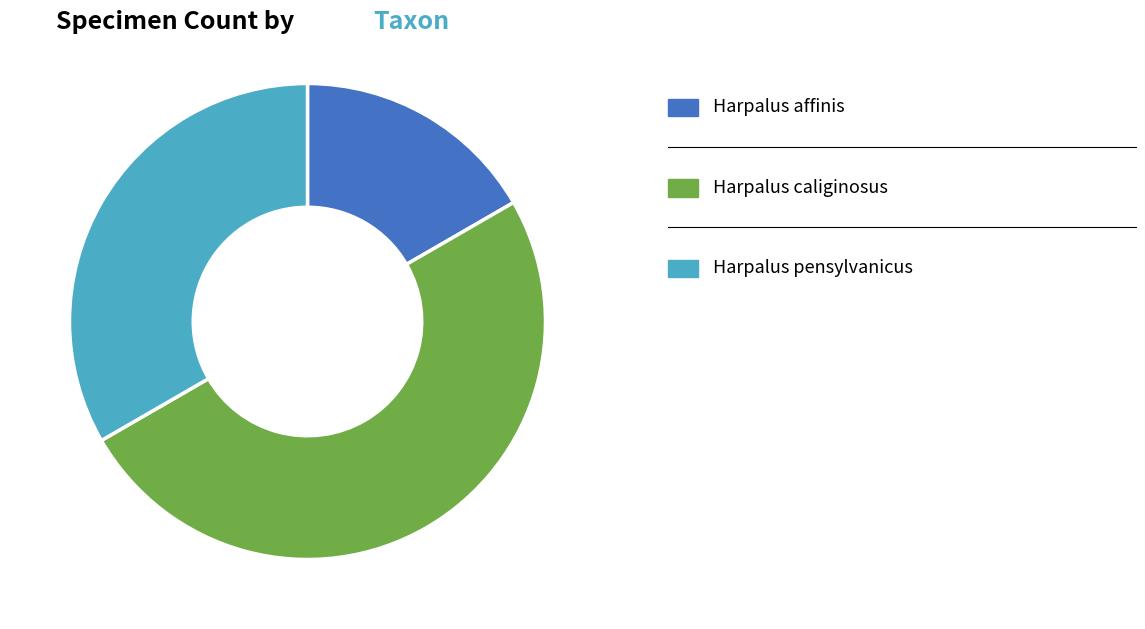

Which slice is the smallest?

Harpalus affinis